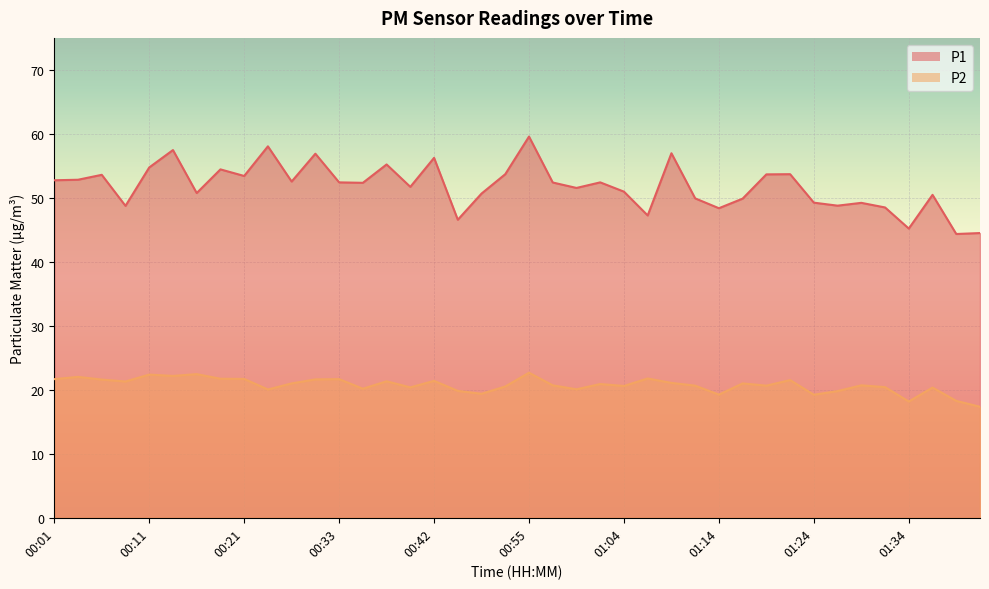

Where does the P1 series first go above 52?

00:01